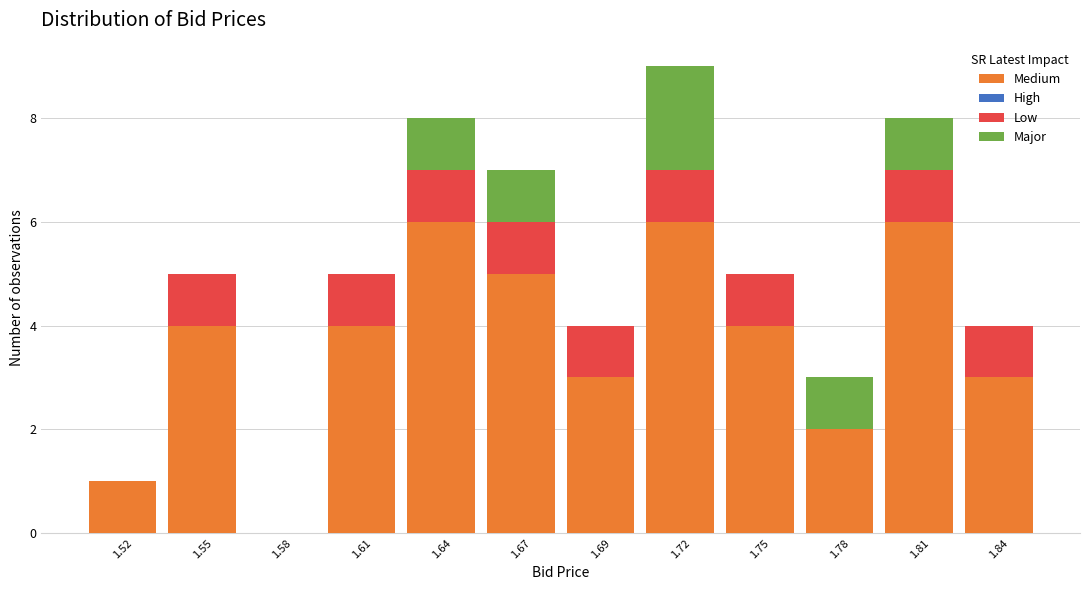

At which category is the sum across all series the highest?

1.72